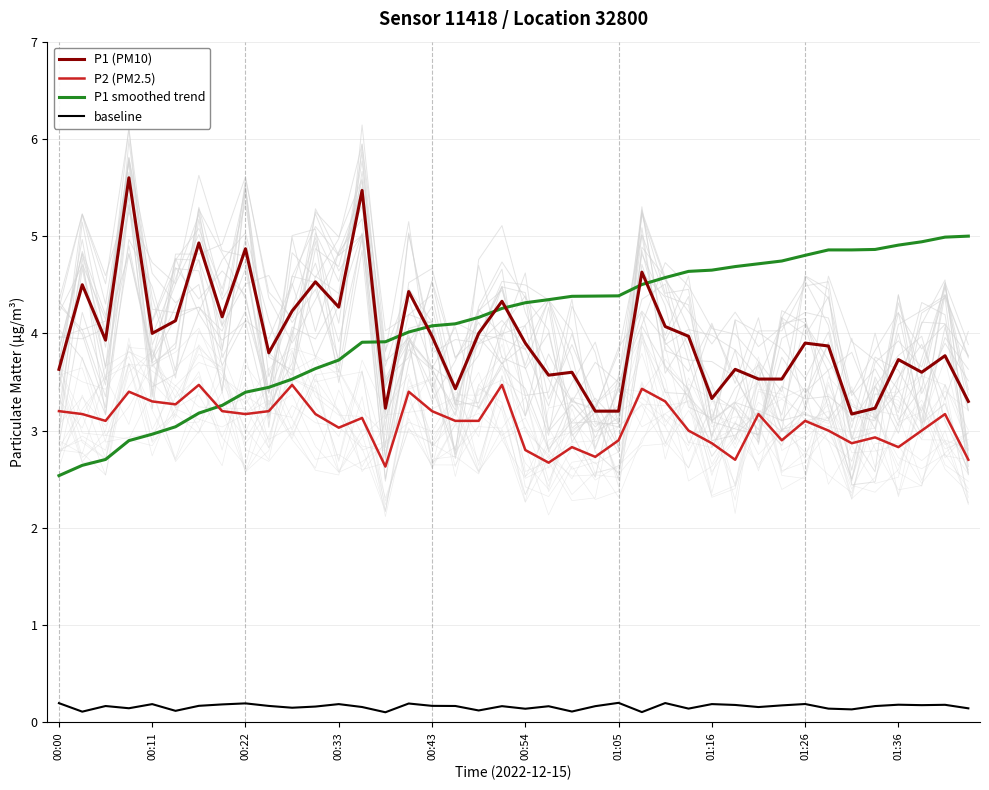

True or false: P1 (PM10) and P2 (PM2.5) intersect in this chart.

False